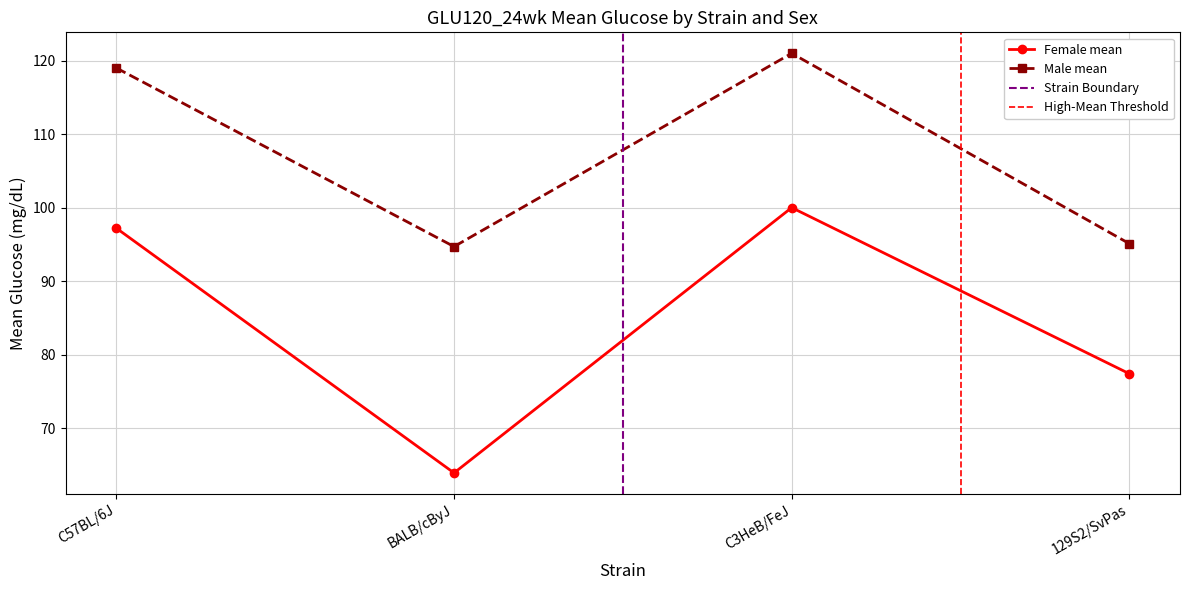

True or false: Male mean has a value of 95.1 at 129S2/SvPas.

True